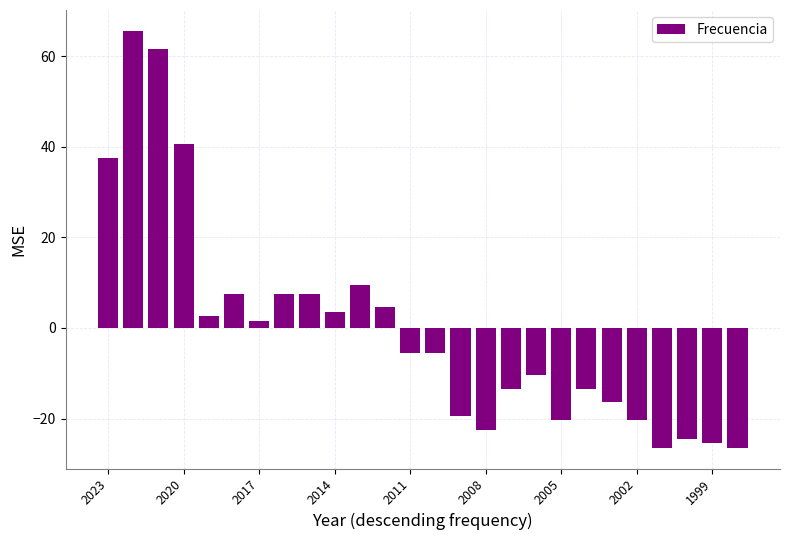

Reading left to right, extract all data points from this chart.

37.6	65.6	61.6	40.6	2.6	7.6	1.6	7.6	7.6	3.6	9.6	4.6	-5.4	-5.4	-19.4	-22.4	-13.4	-10.4	-20.4	-13.4	-16.4	-20.4	-26.4	-24.4	-25.4	-26.4